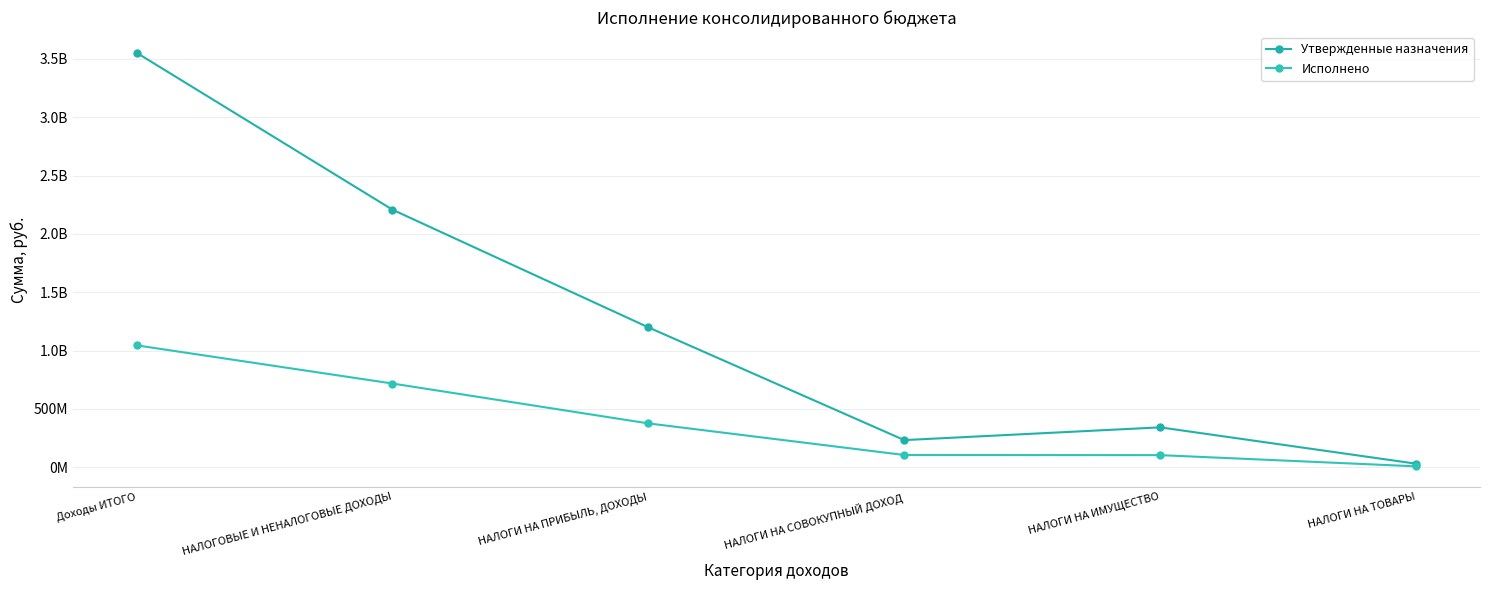

Is it true that Утвержденные назначения equals 3551812544.0 at Доходы ИТОГО?

True